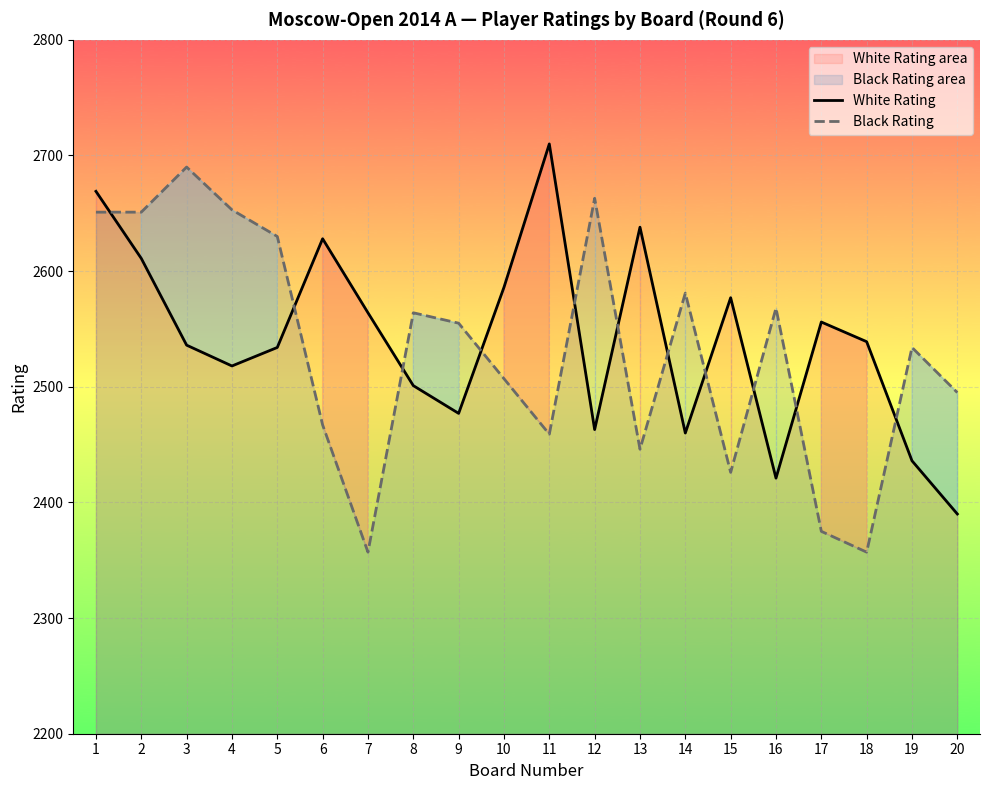

Where is the first local minimum for Black Rating?

7